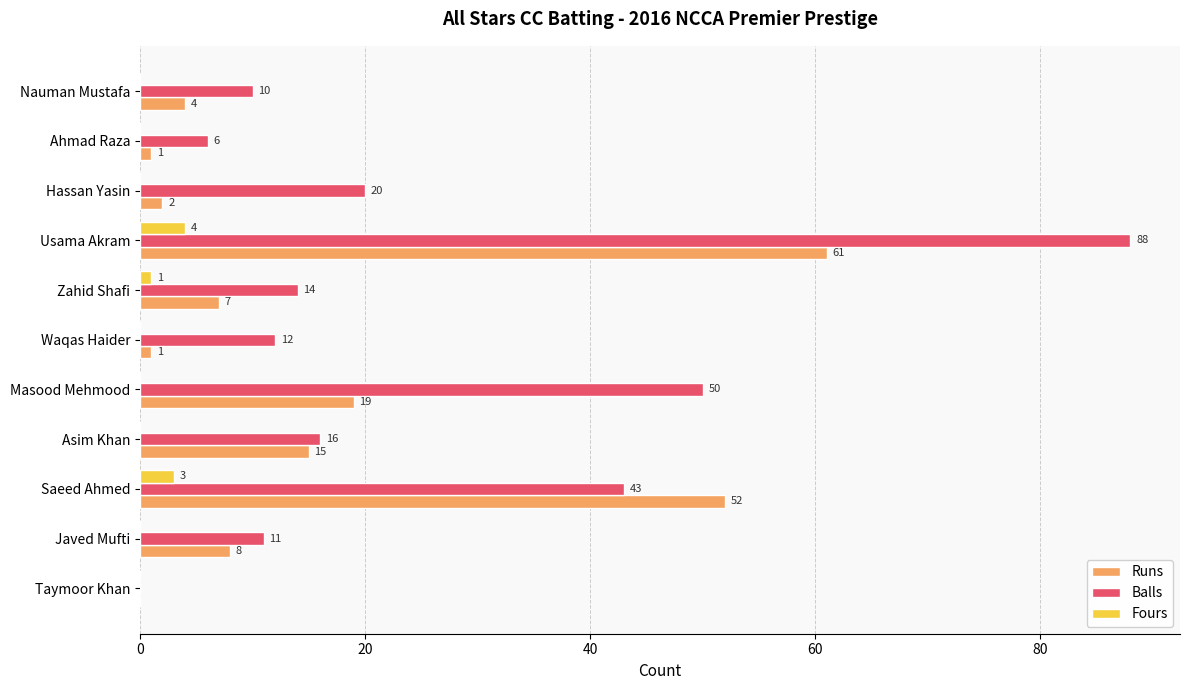

What are all the series names shown in the legend?

Runs, Balls, Fours